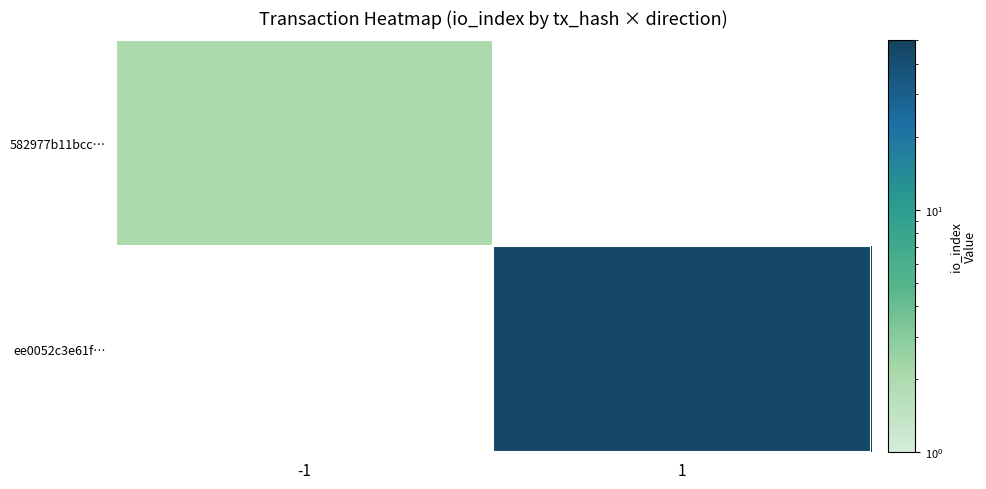

Which category has the lowest value in the ee0052c3e61f… series?

-1